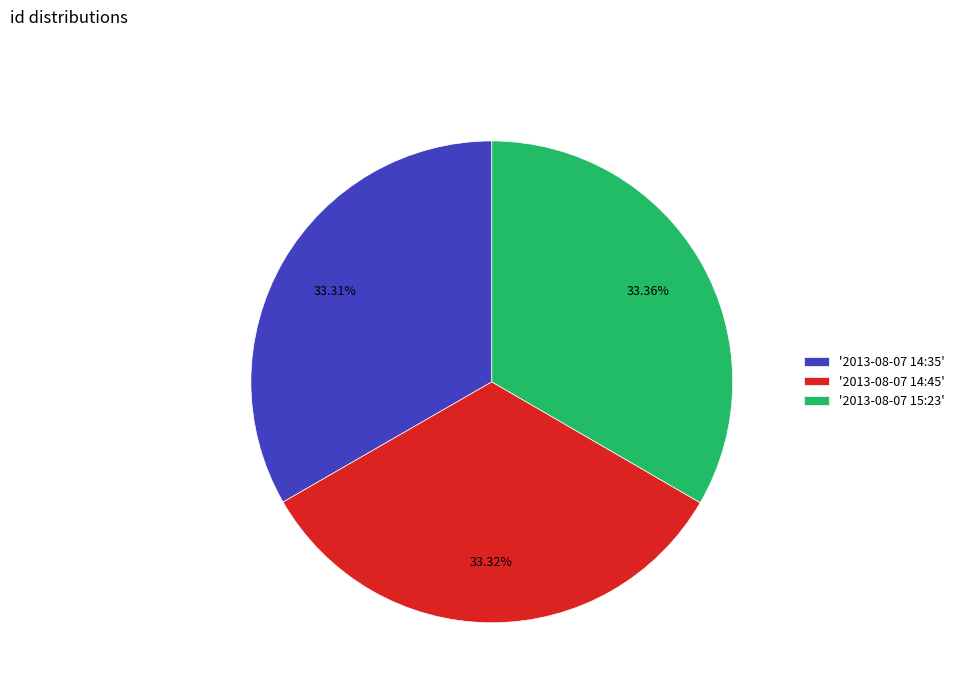

Is there a majority slice in this chart?

No